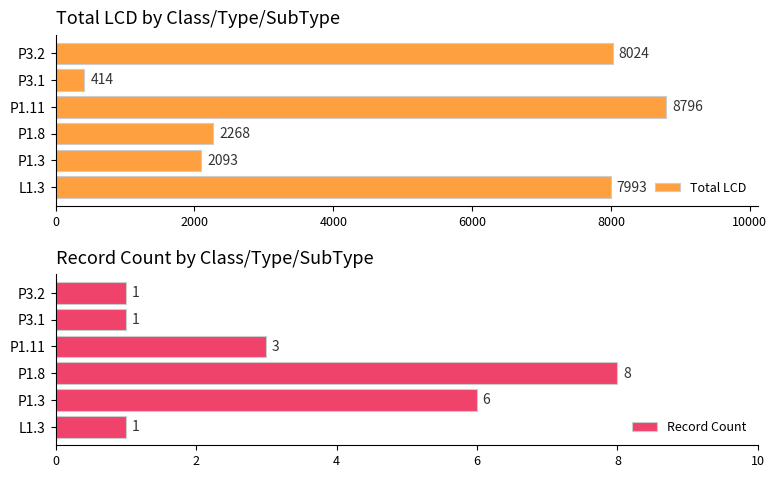

Does the chart contain any negative values?

No